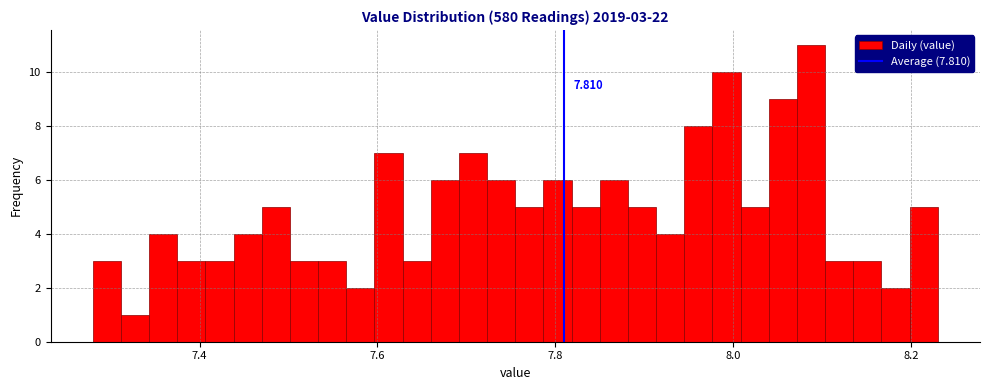

Around what value on the x-axis is the tallest bar? Give the approximate position of its centre, as read against the axis.

8.08